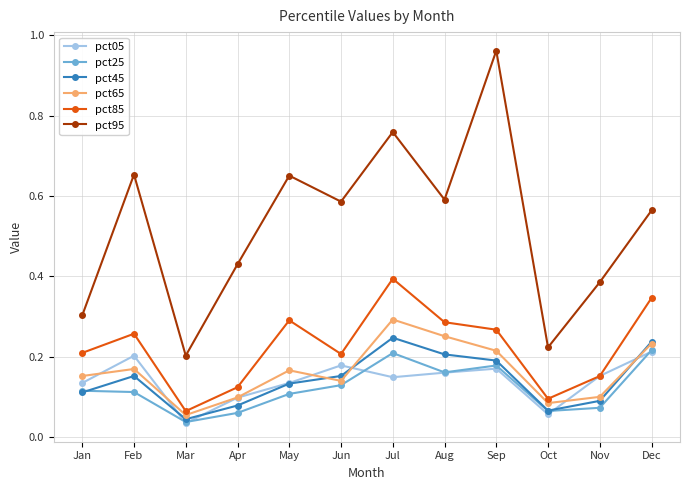

Where is the first local maximum for pct05?

Feb